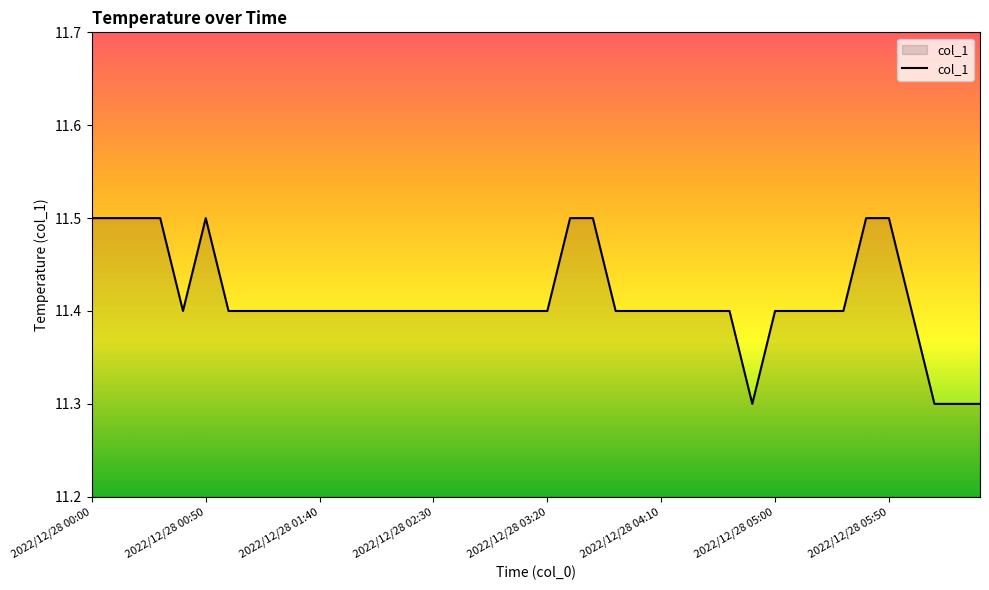

What is the smallest value displayed?

11.3